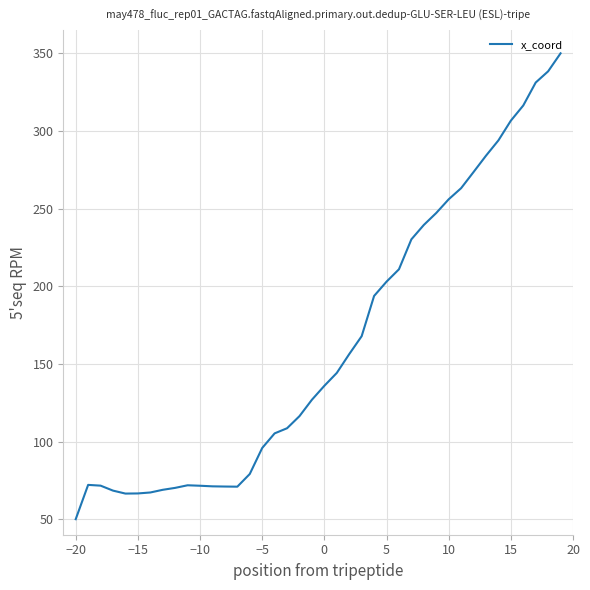

What is the minimum value shown in the chart?

50.0